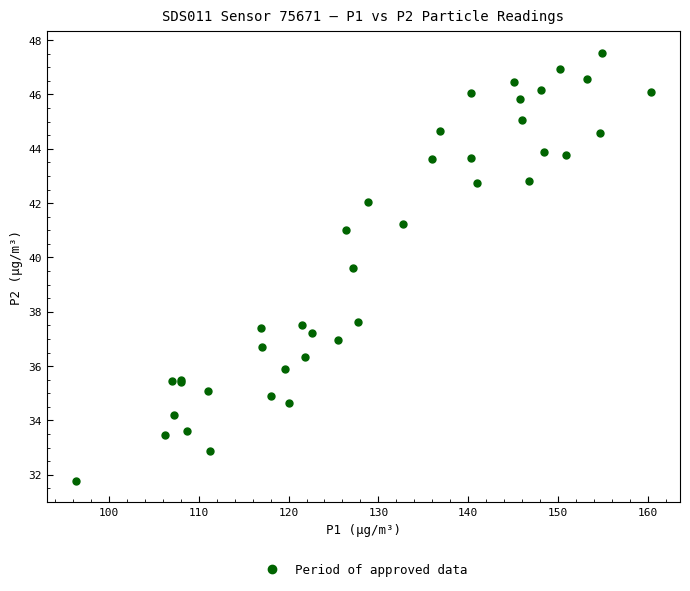

What Y value in the scatter plot is closest to 39?

39.6